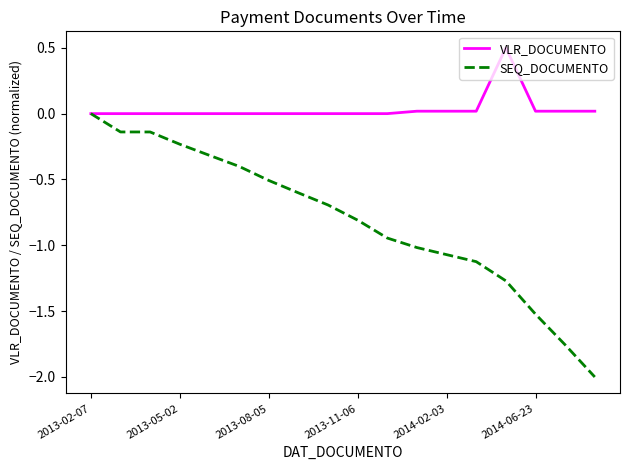

What are all the series names shown in the legend?

VLR_DOCUMENTO, SEQ_DOCUMENTO